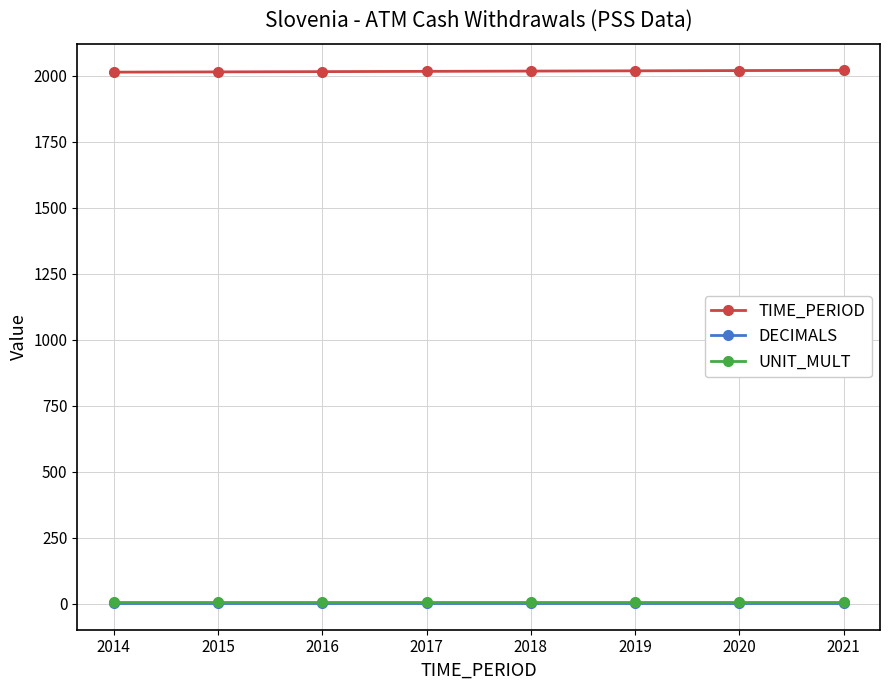

Is it true that TIME_PERIOD equals 2020 at 2020?

True